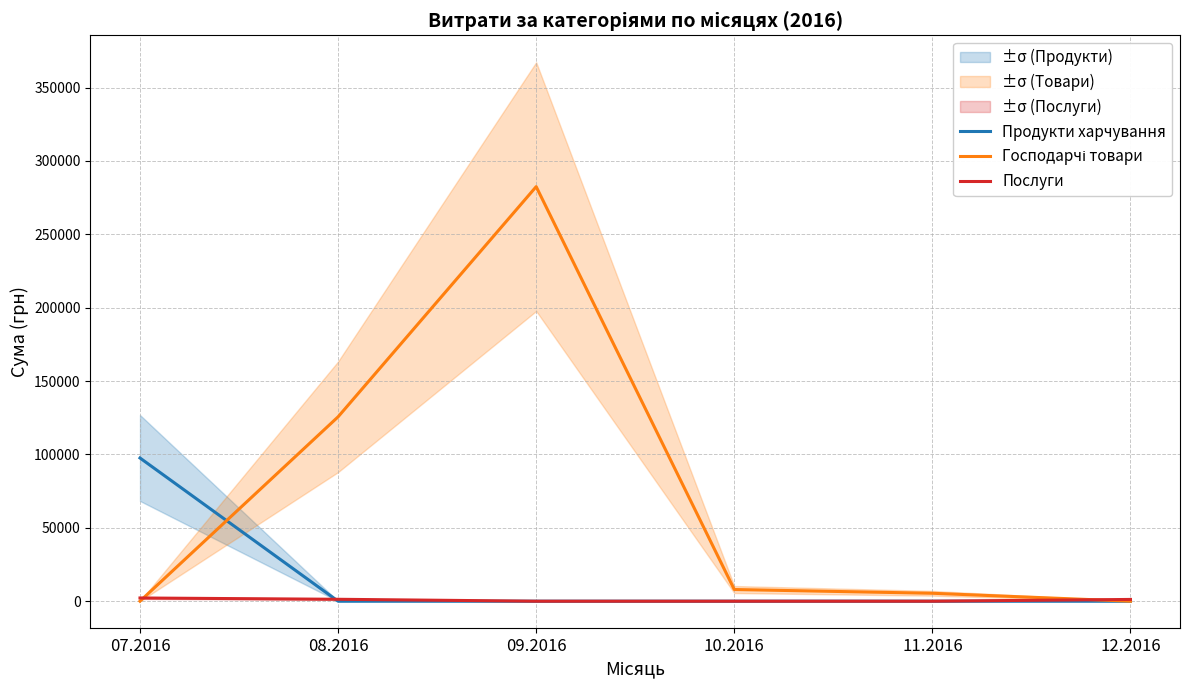

List the series in order of their overall mean, lowest first.

Послуги, Продукти харчування, Господарчі товари